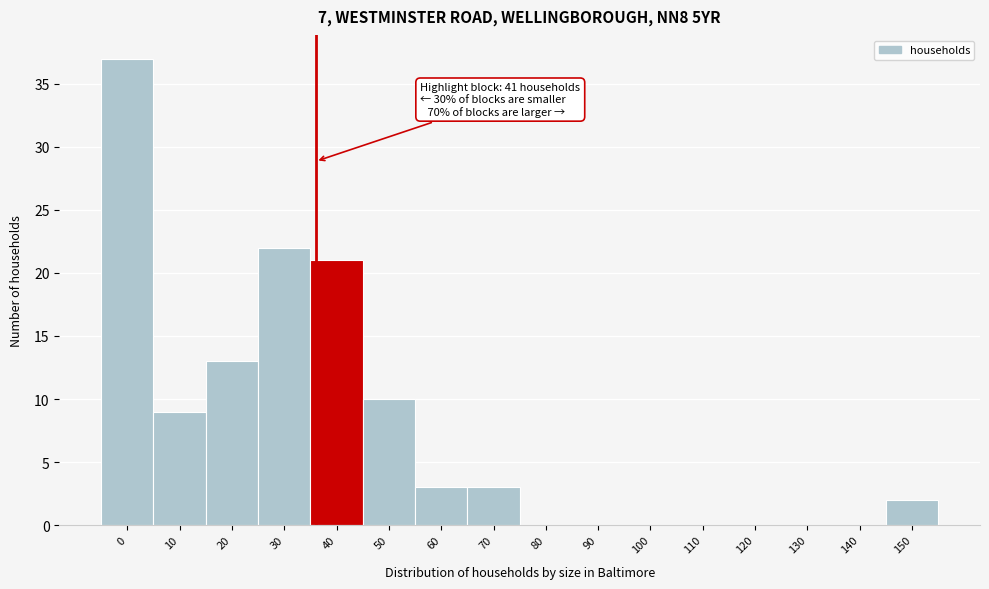

Reading left to right, transcribe all the data shown in this chart.

0=37	10=9	20=13	30=22	40=21	50=10	60=3	70=3	80=0	90=0	100=0	110=0	120=0	130=0	140=0	150=2